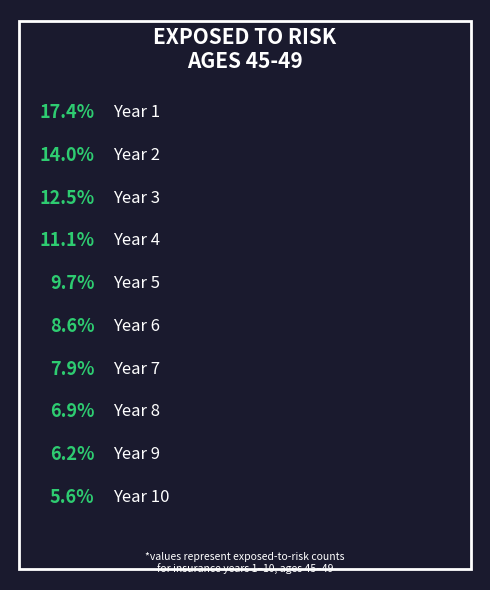

What percentage is NOT represented by Year 2?

86.0%